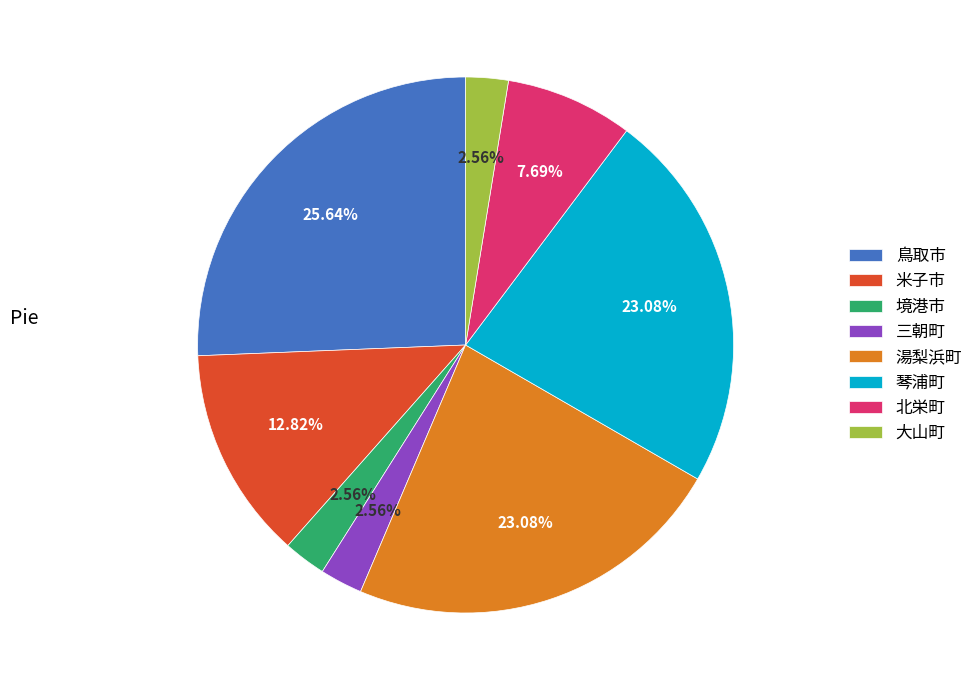

Which slice is the largest?

鳥取市